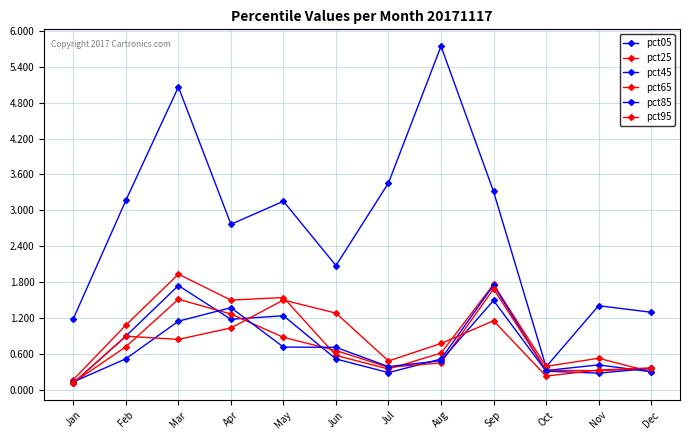

How many distinct data groups are displayed?

6